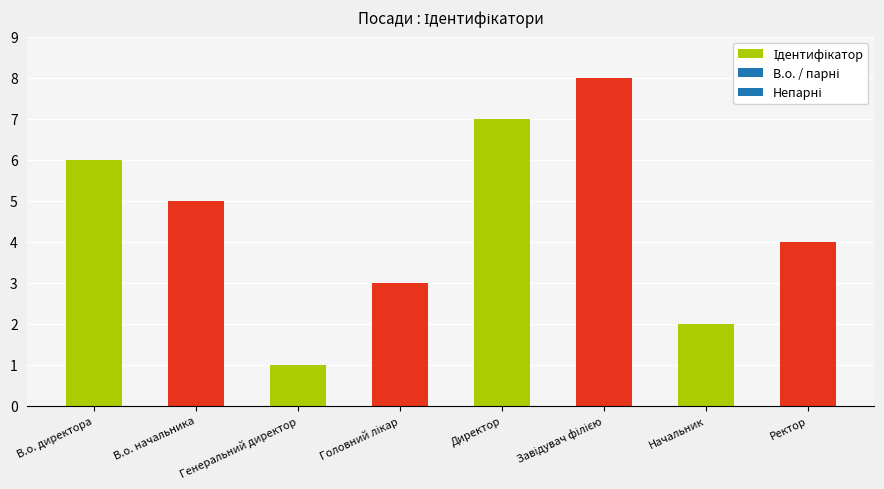

How many bars are there in total?

8